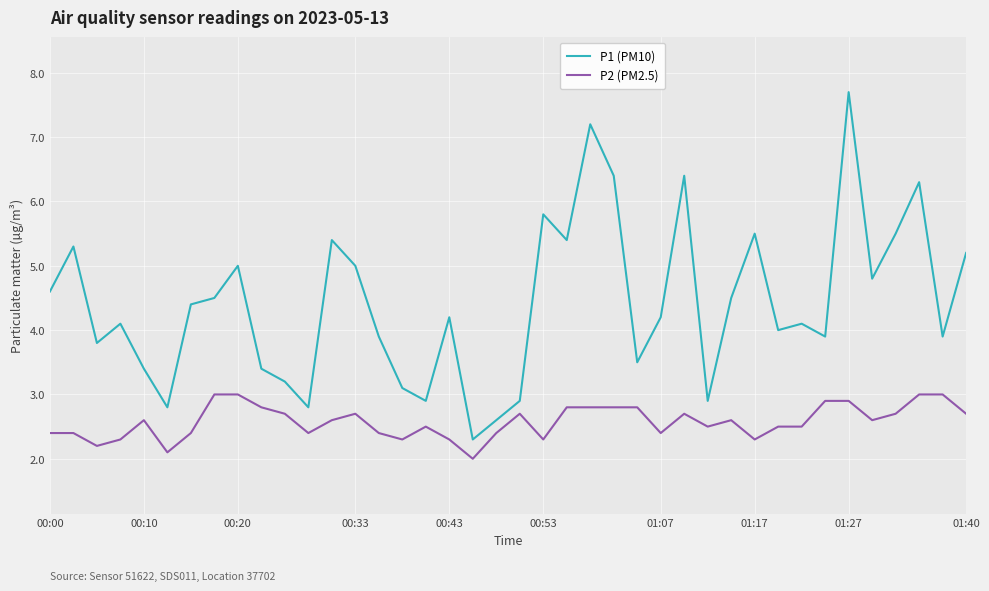

Which series has the largest total across all categories?

P1 (PM10)